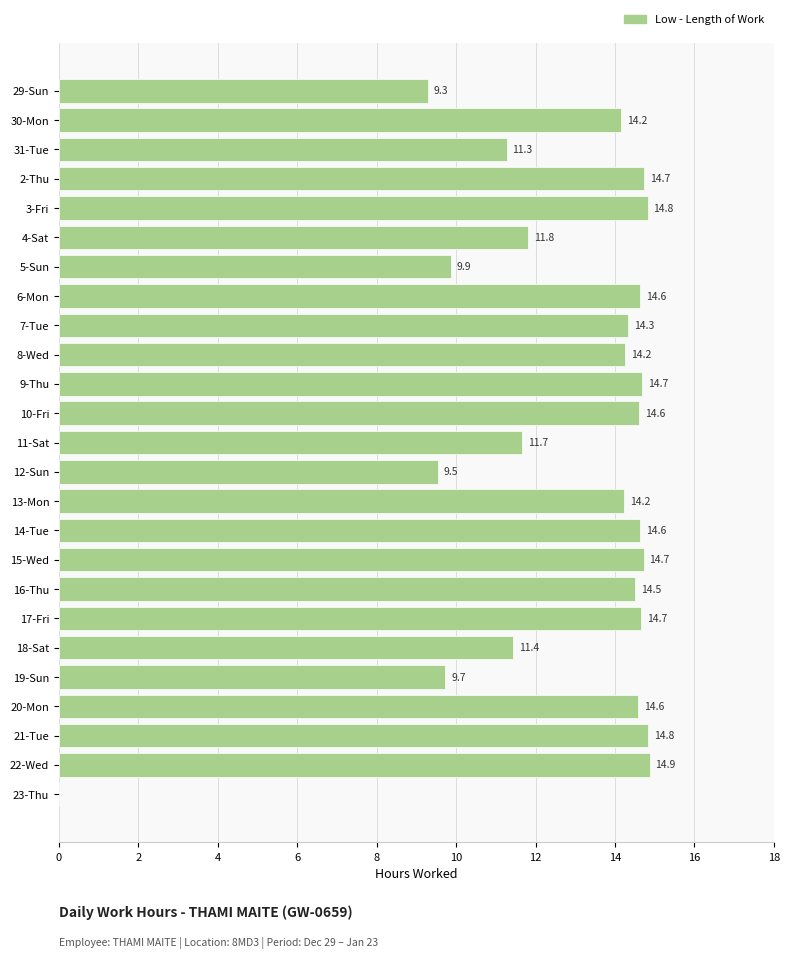

True or false: the data shows 11.4 at 18-Sat.

True